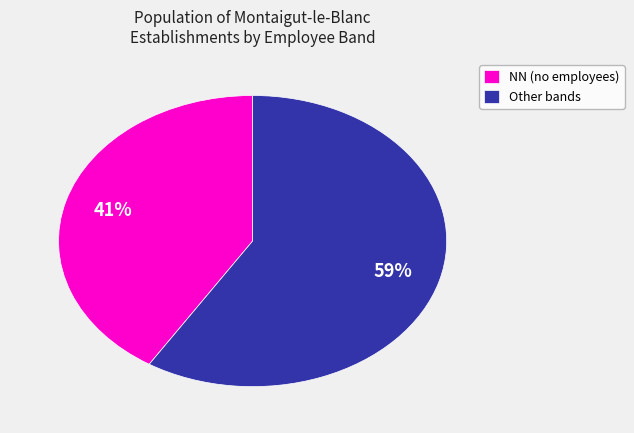

Is it true that NN (no employees) is 31% of the pie?

False